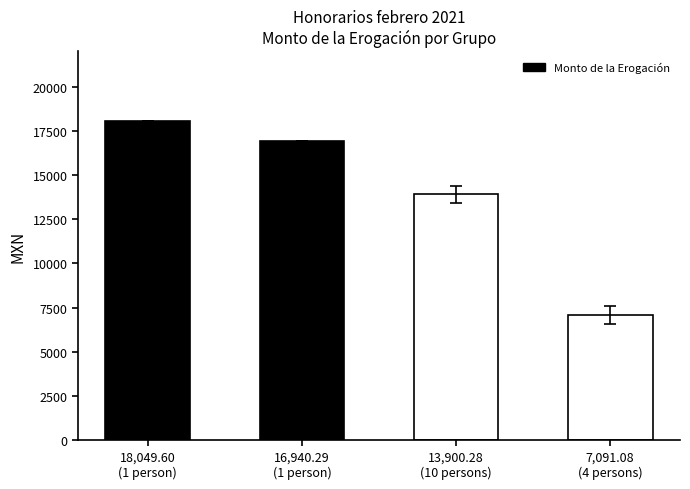

Count the number of data series in this chart.

1